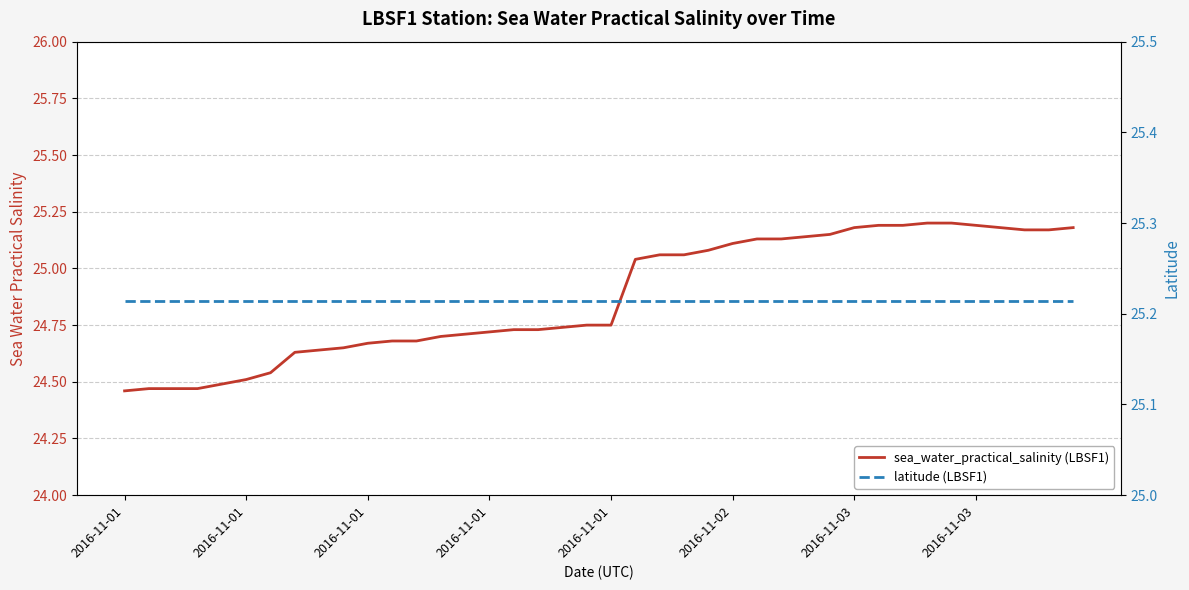

At how many categories does at least one series exceed 24?

40